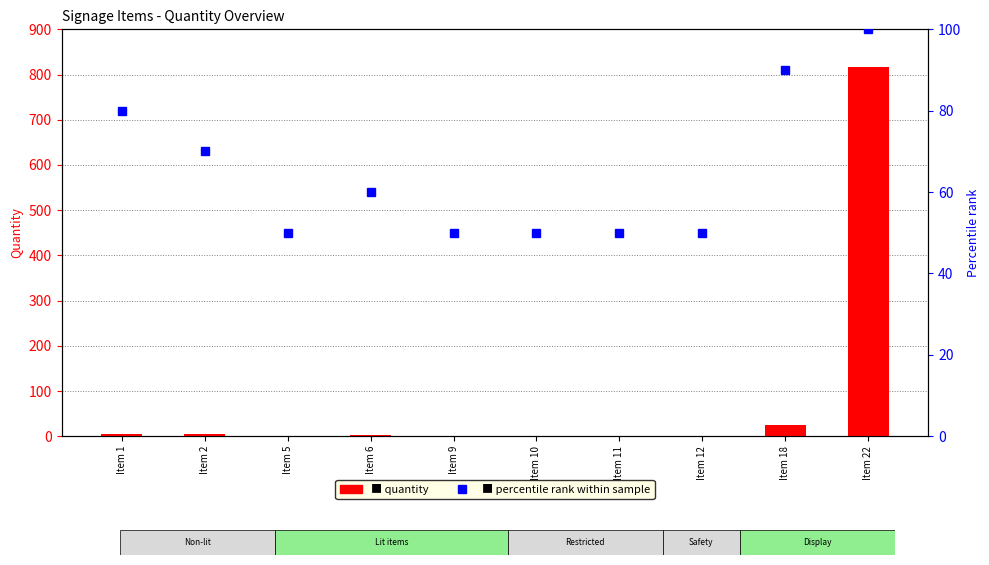

Where does the Percentile rank series first go above 60?

Item 1